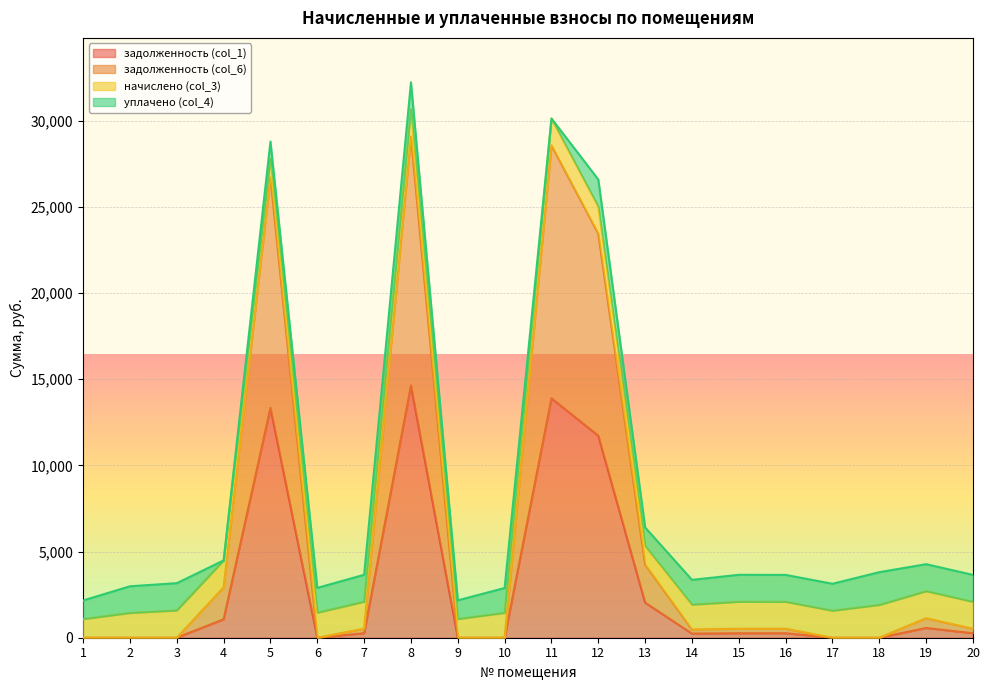

What is the total value across all series at 1?

2162.1